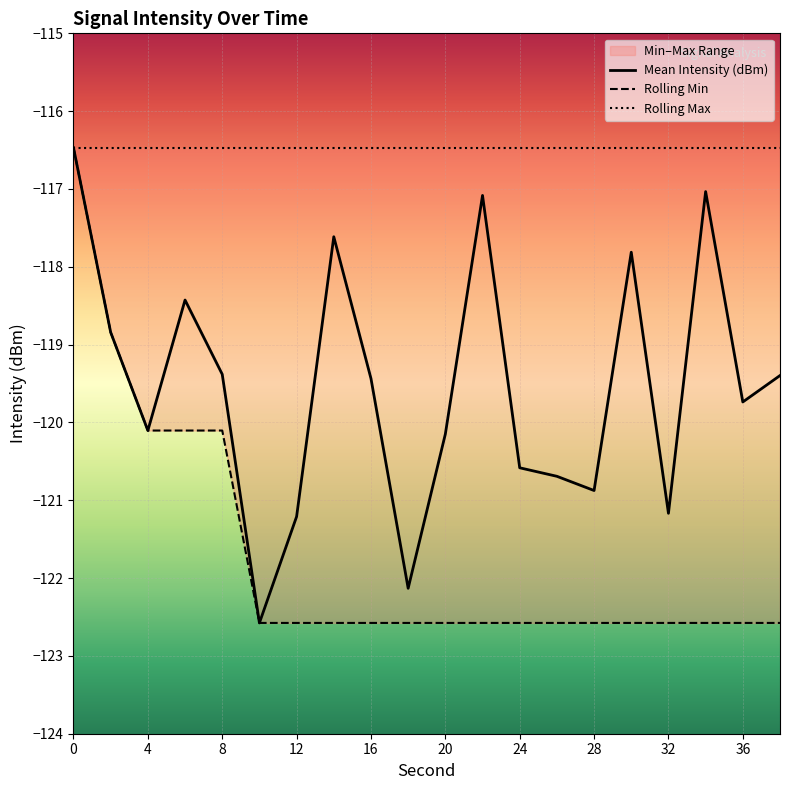

True or false: Mean Intensity (dBm) and Rolling Min cross at least once.

False